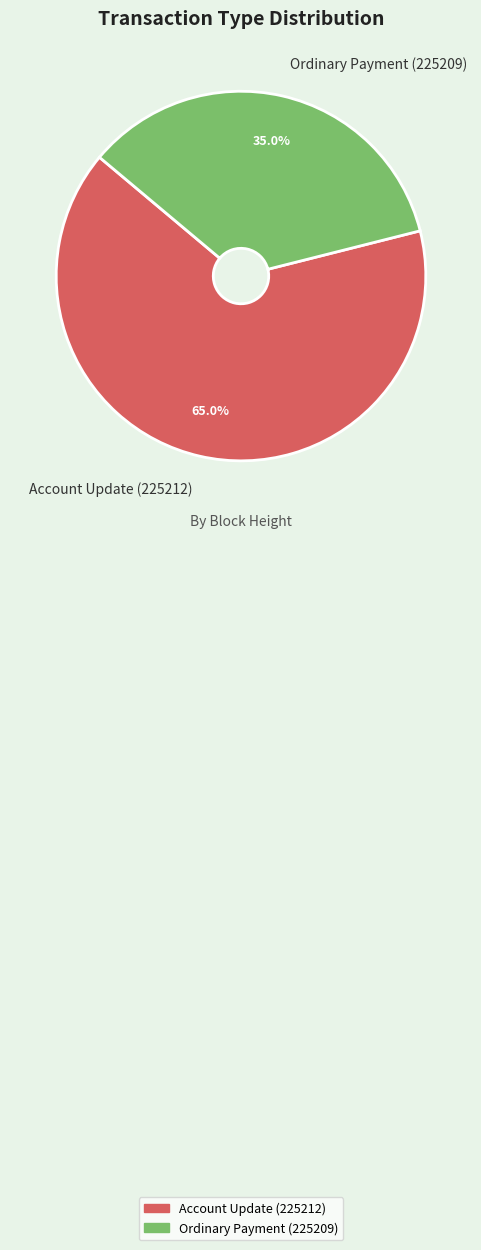

Count the number of slices in the pie.

2